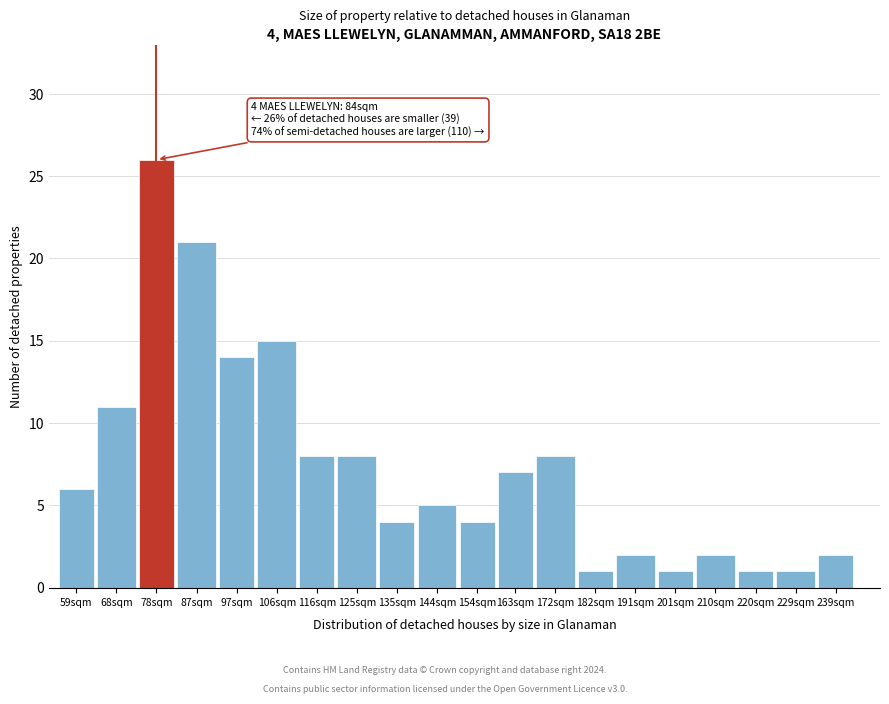

Reading left to right, list all the values displayed in this chart.

6	11	26	21	14	15	8	8	4	5	4	7	8	1	2	1	2	1	1	2